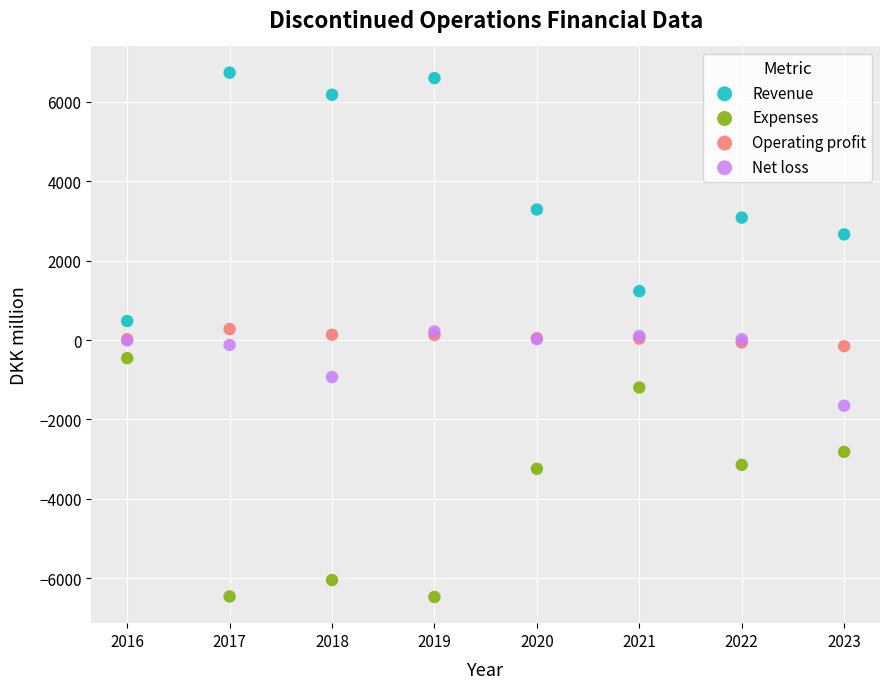

What are all the series names shown in the legend?

Revenue, Expenses, Operating profit, Net loss